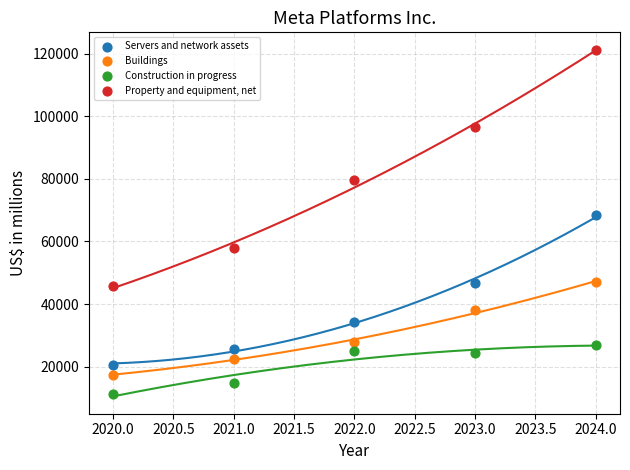

Which series reaches the maximum Y coordinate?

Property and equipment, net